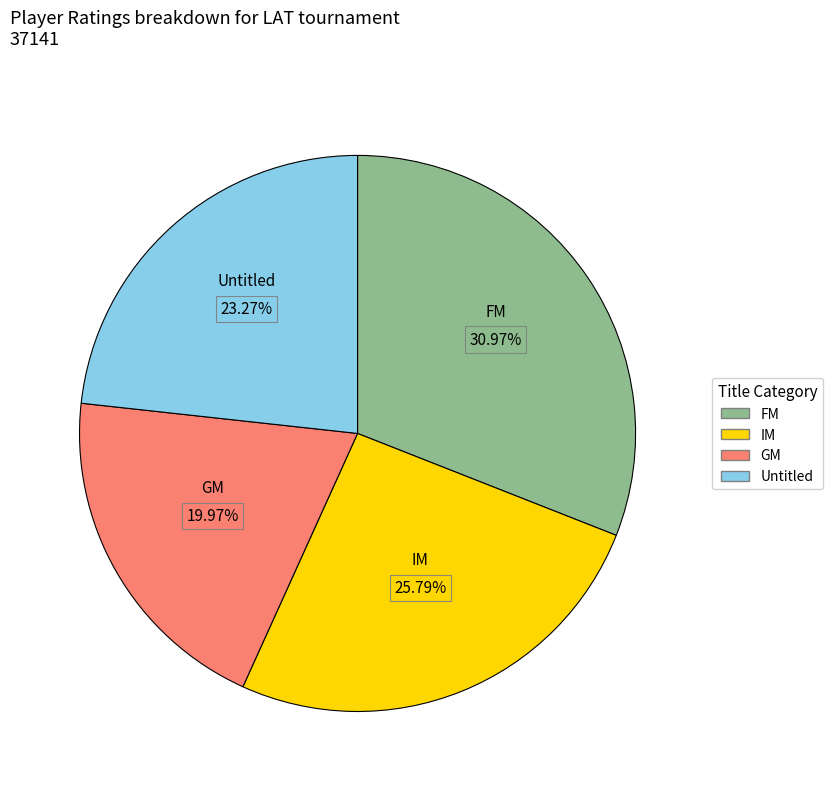

Is there a majority slice in this chart?

No